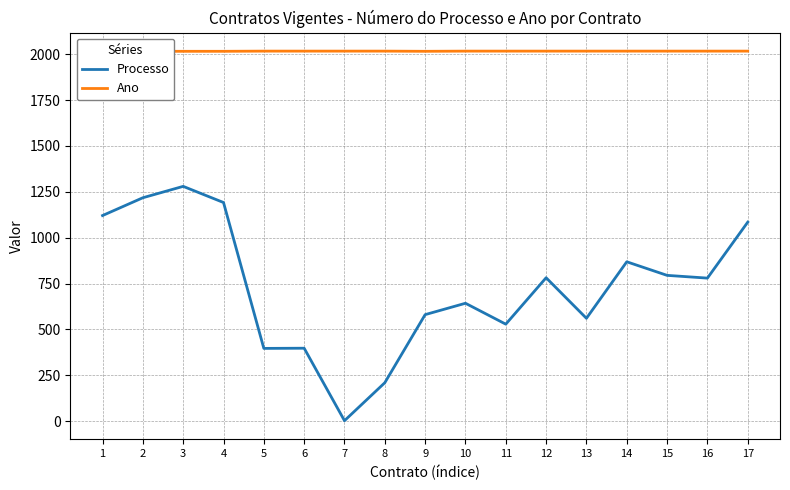

Which series has the largest range (max minus min)?

Processo